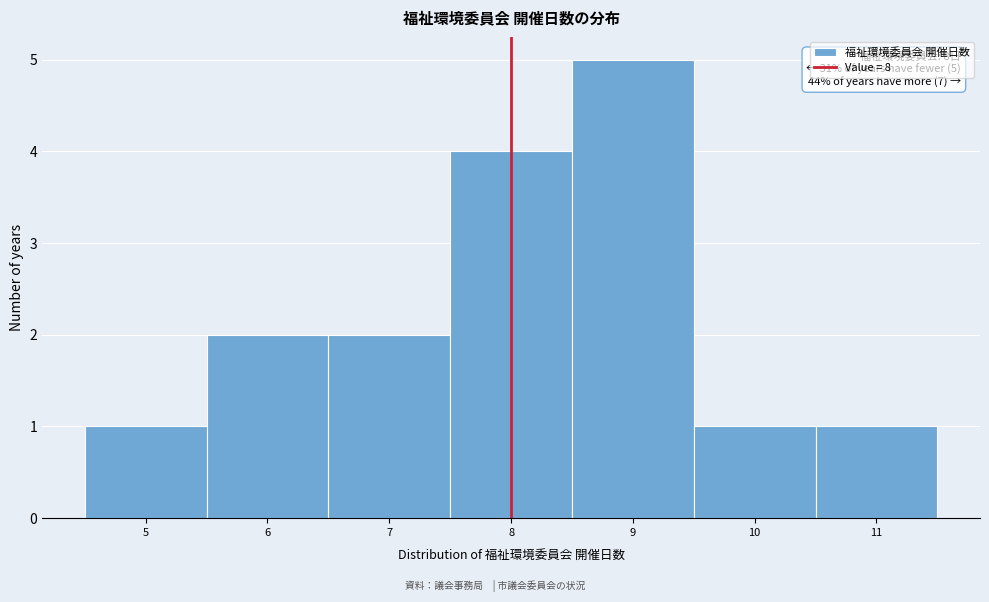

Over which range of the x-axis is the bar tallest?

8.5 to 9.5